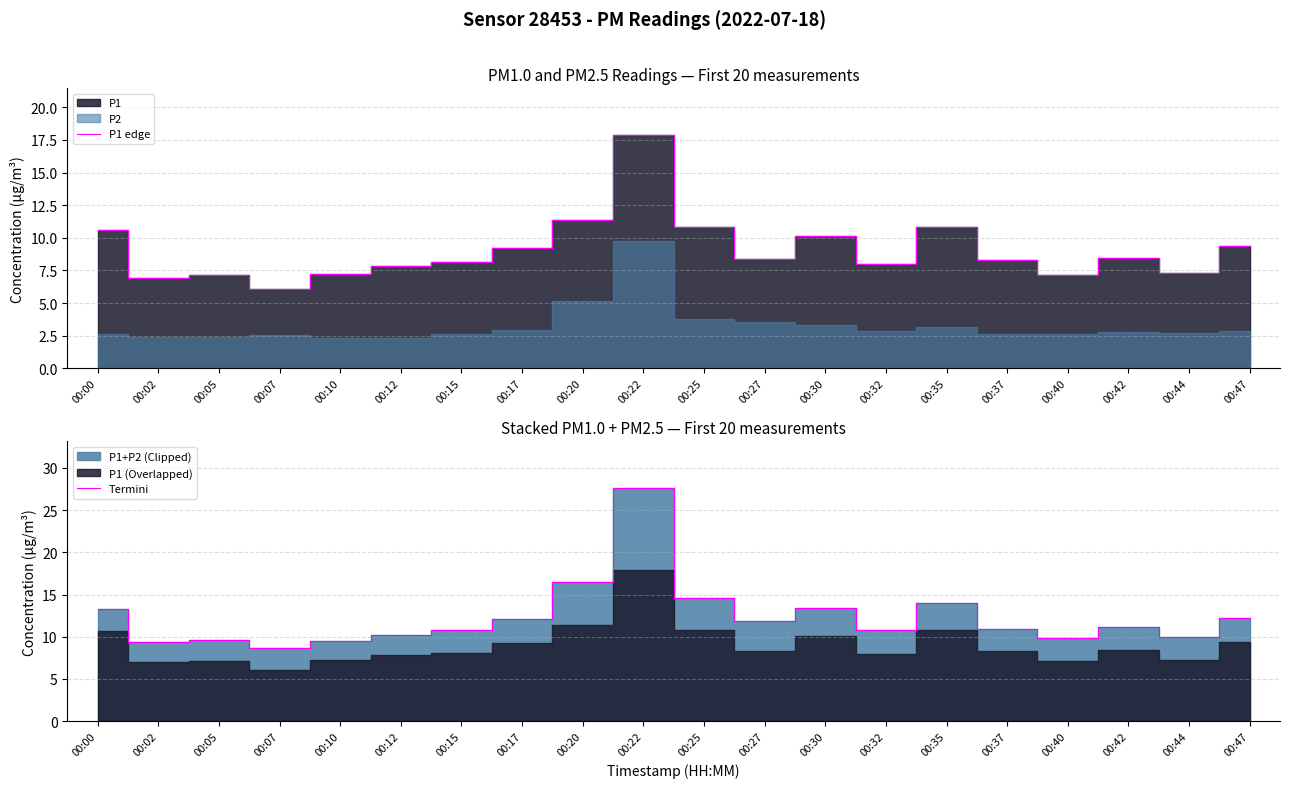

What is the difference between the P1 edge values at 00:37 and 00:30?

1.8